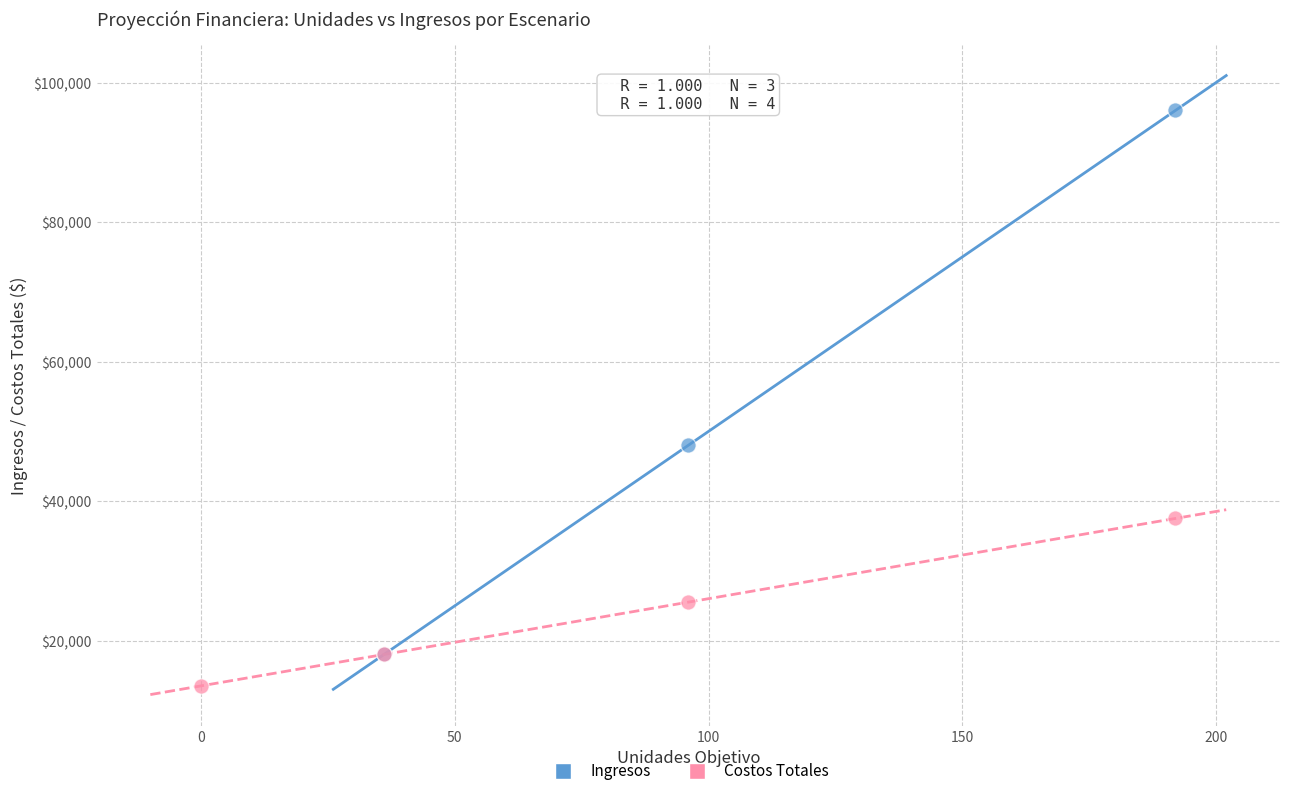

Which series reaches the minimum Y coordinate?

Costos Totales